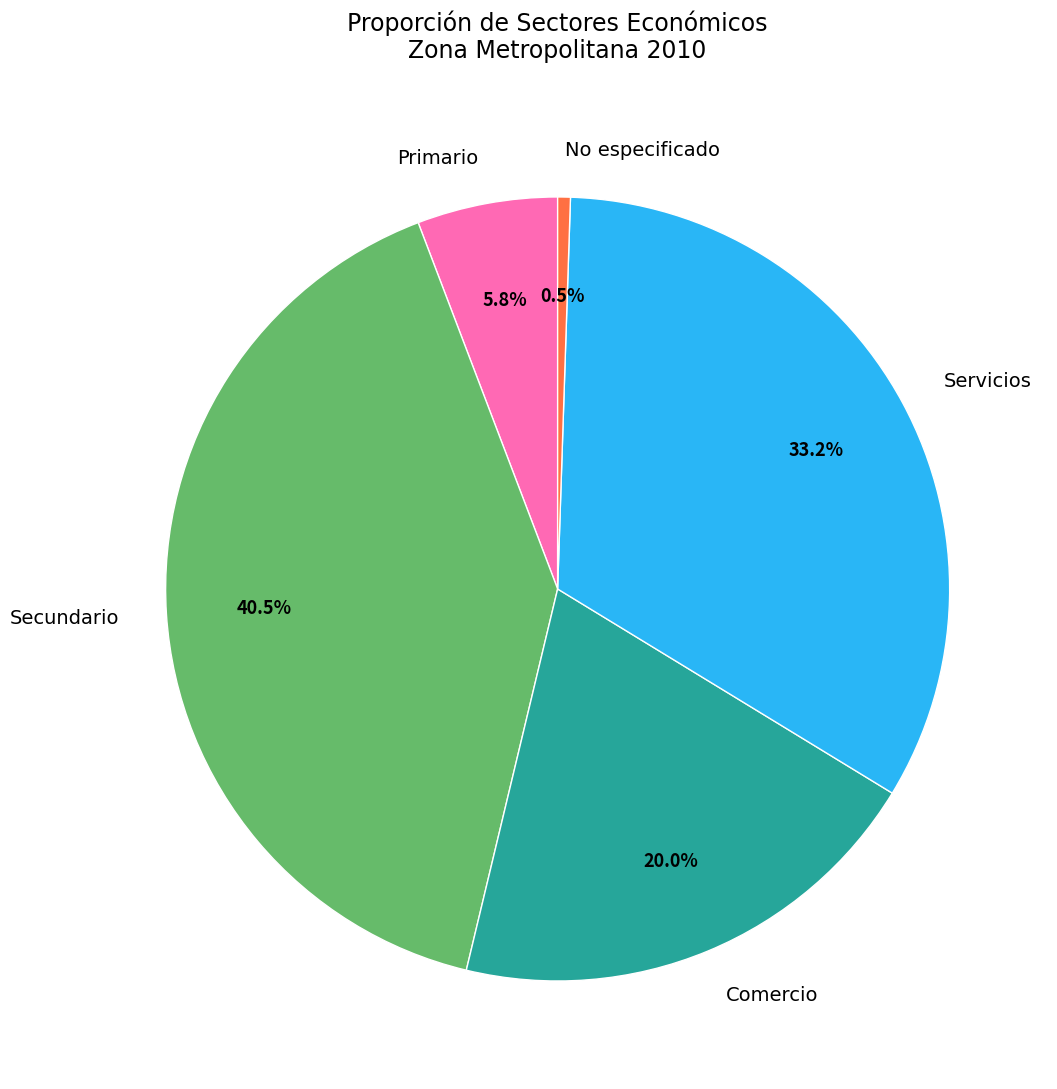

Does any single category account for the majority?

No